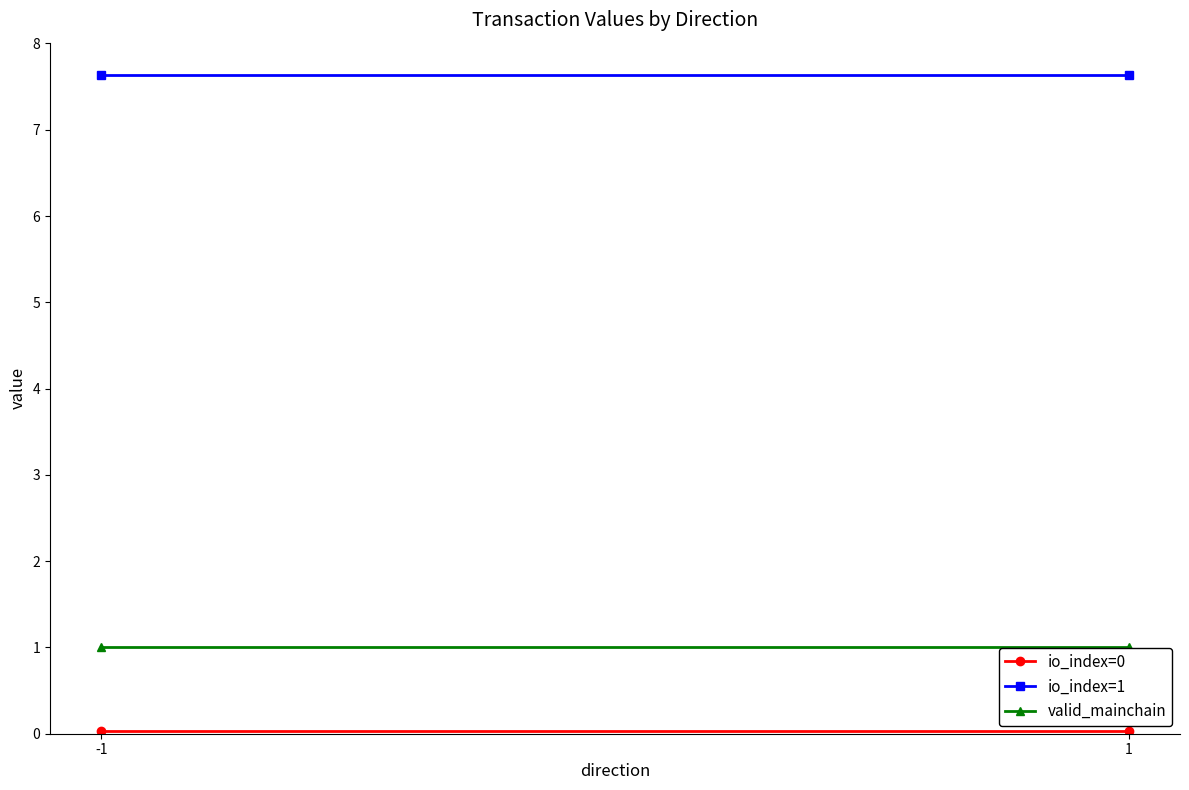

Reading left to right, list all the values displayed in this chart.

io_index=0: 0.0	0.0
io_index=1: 7.6	7.6
valid_mainchain: 1.0	1.0